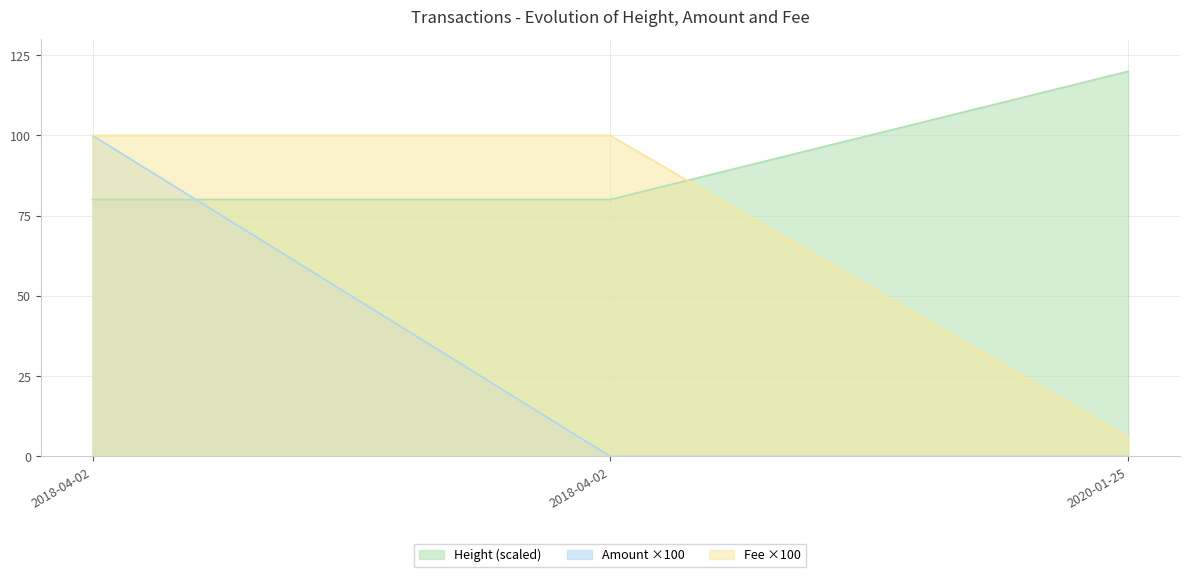

What are all the series names shown in the legend?

Height (scaled), Amount ×100, Fee ×100